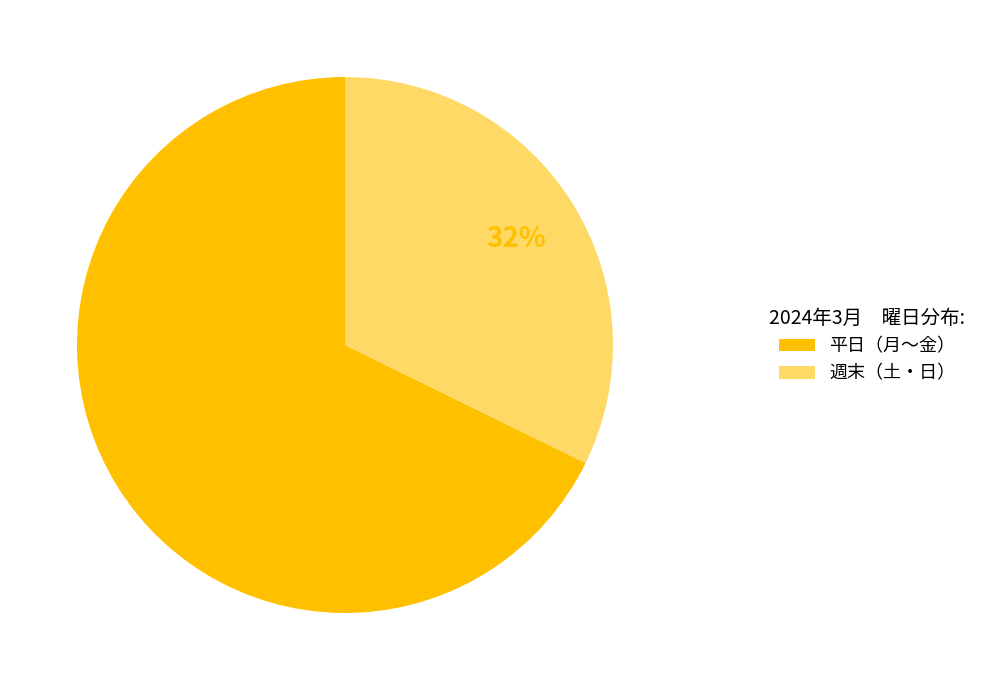

Is the sum of 週末（土・日） and 平日（月〜金） greater than half?

Yes